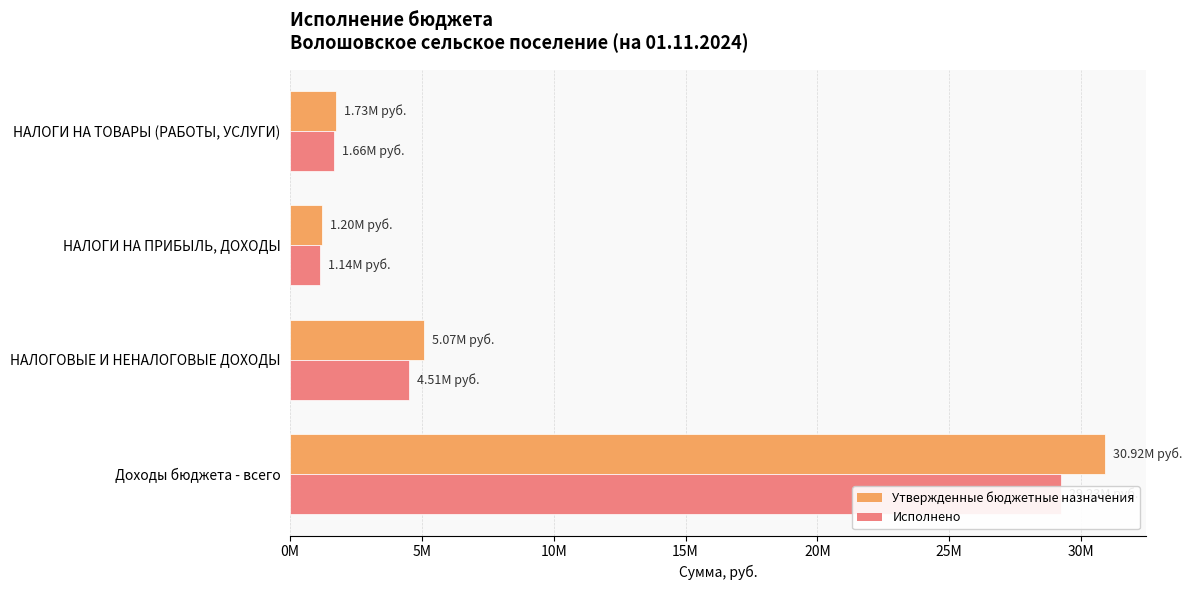

What is the difference between the second highest and second lowest values in the Исполнено series?

2842035.8